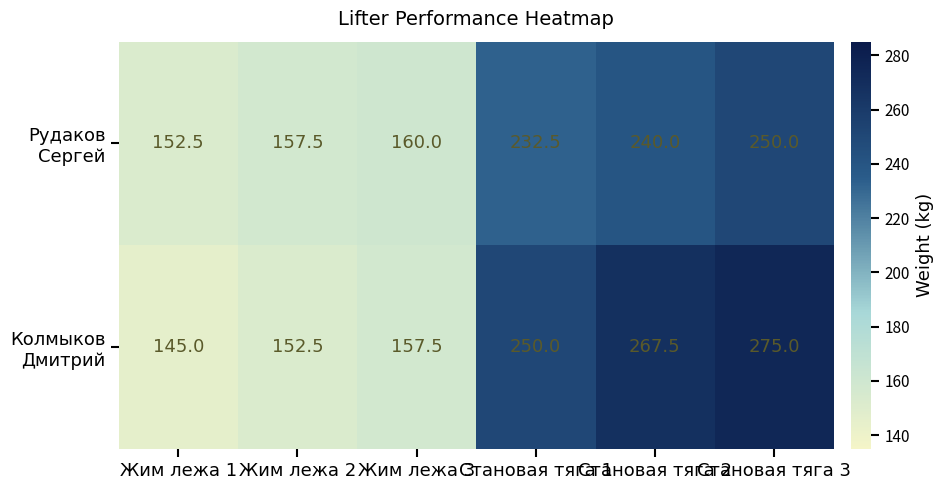

Which label corresponds to the smallest value in the chart?

Жим лежа 1